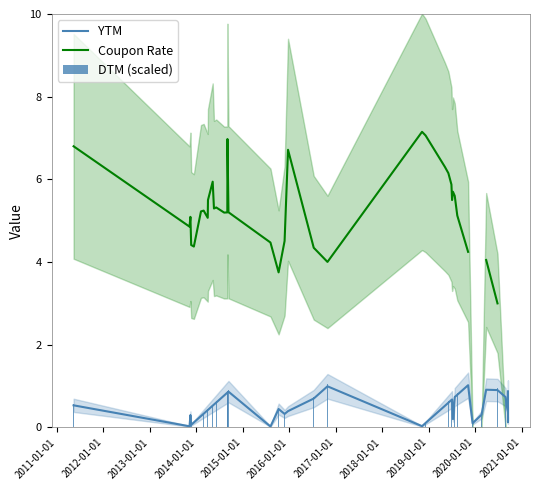

Which has a higher value, 2013-01-01 or 2017-01-01?

2017-01-01